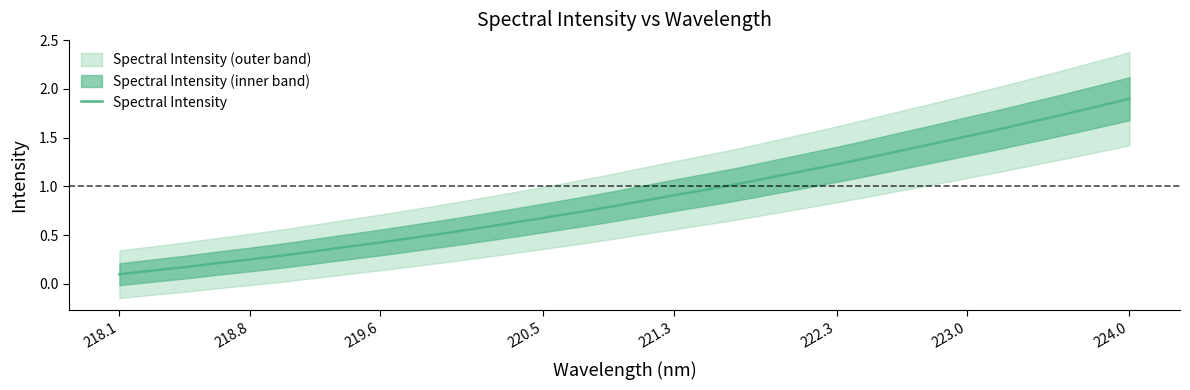

The value of Spectral Intensity at 220.5 is 0.7. True or false?

True